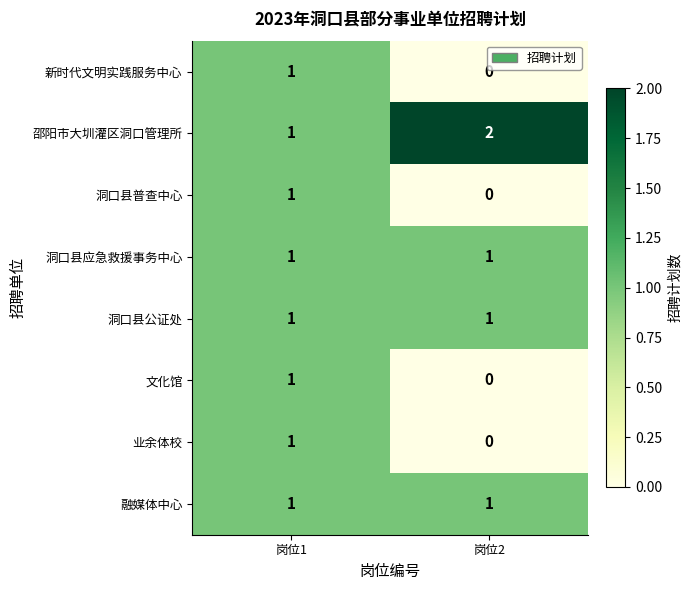

Where is 文化馆 nearest to the value 0?

岗位2